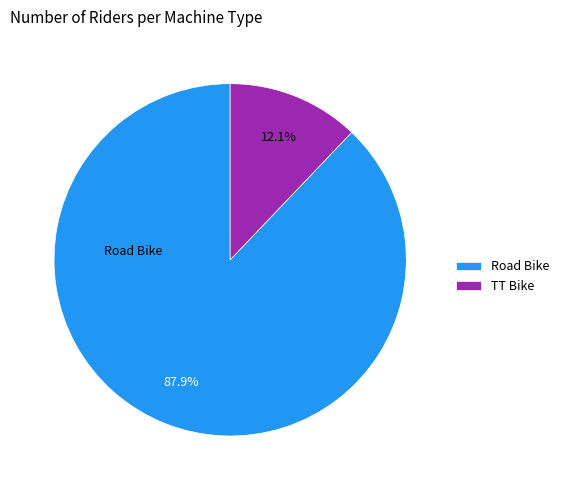

Which slice is the largest?

Road Bike